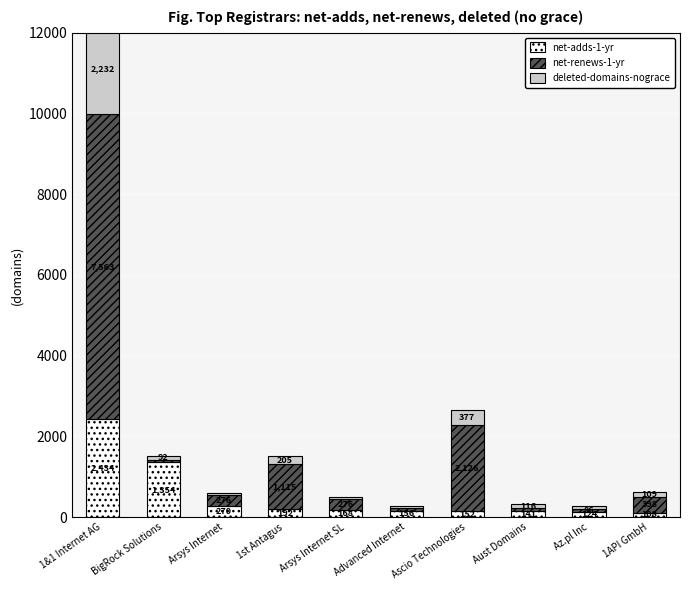

What is the sum of all net-renews-1-yr values?

12049